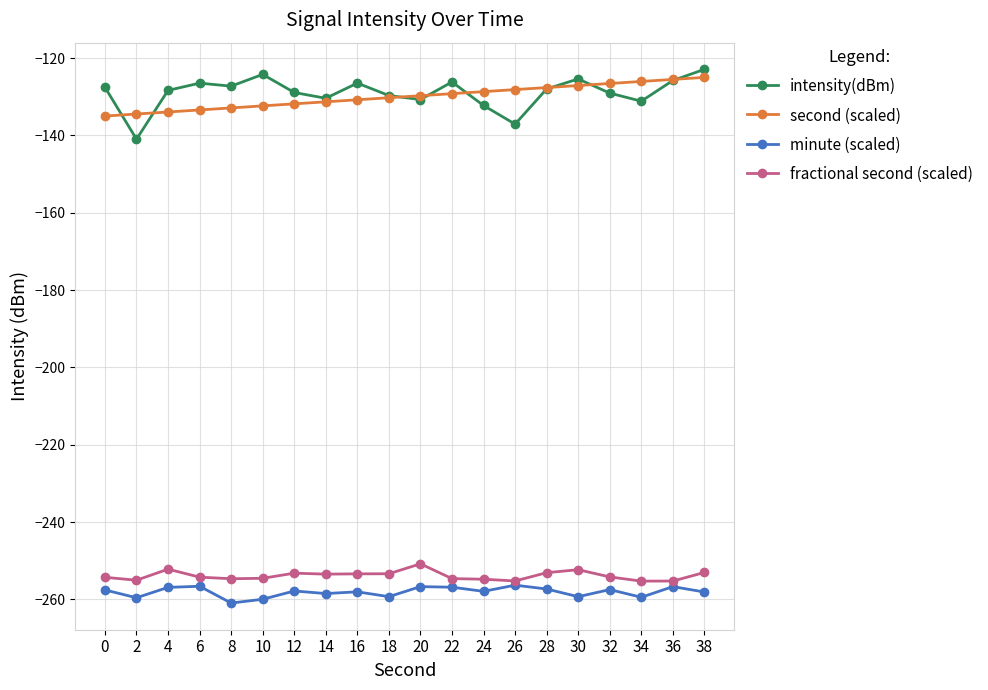

What is the total value across all series at 24?

-773.6